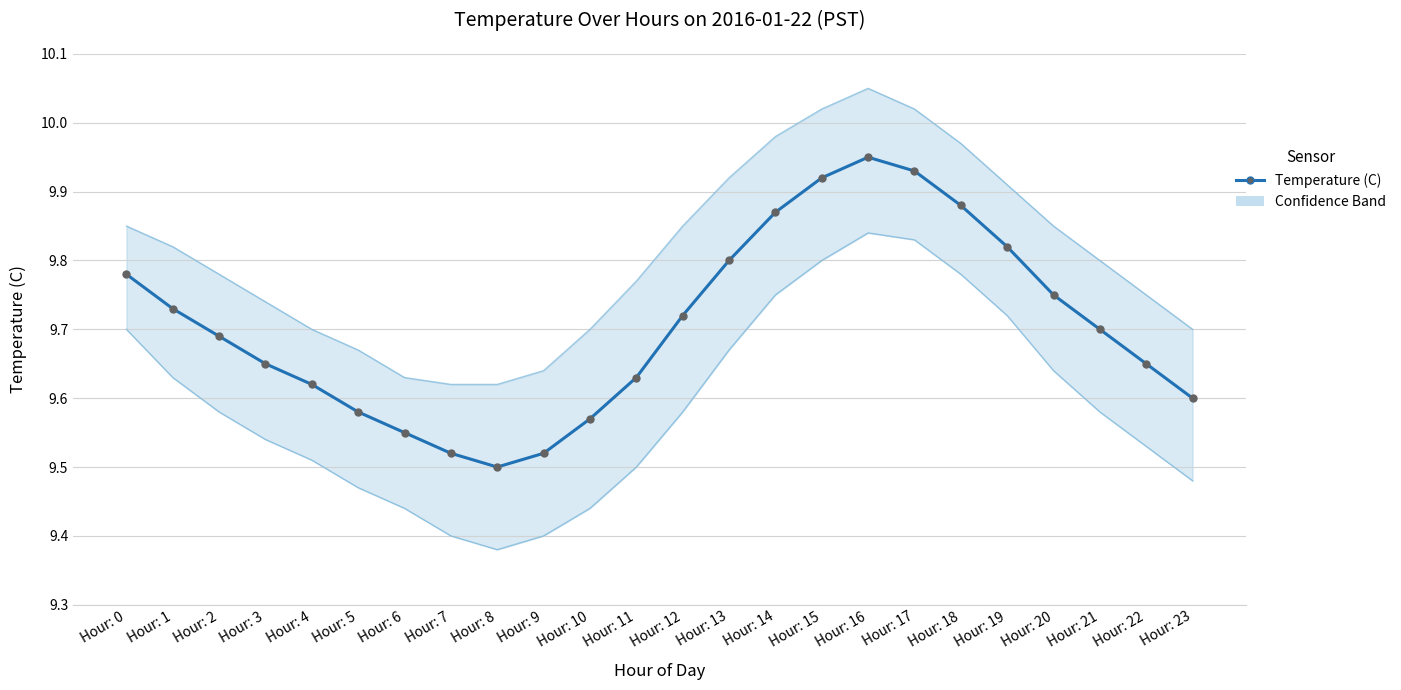

The value at Hour: 3 is 9.7. True or false?

True